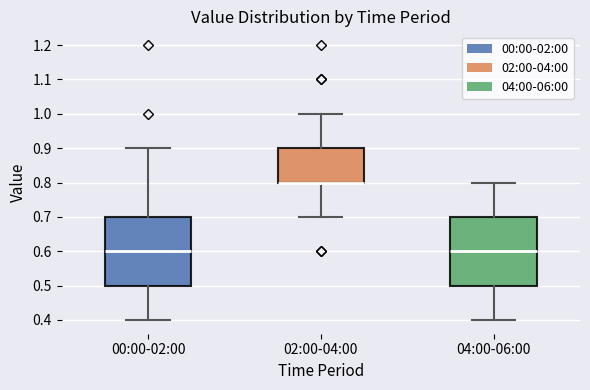

Where does the upper whisker of the box for 00:00-02:00 end on the y-axis? The values are not printed on the chart, so give them approximately, as read against the axis.

0.9